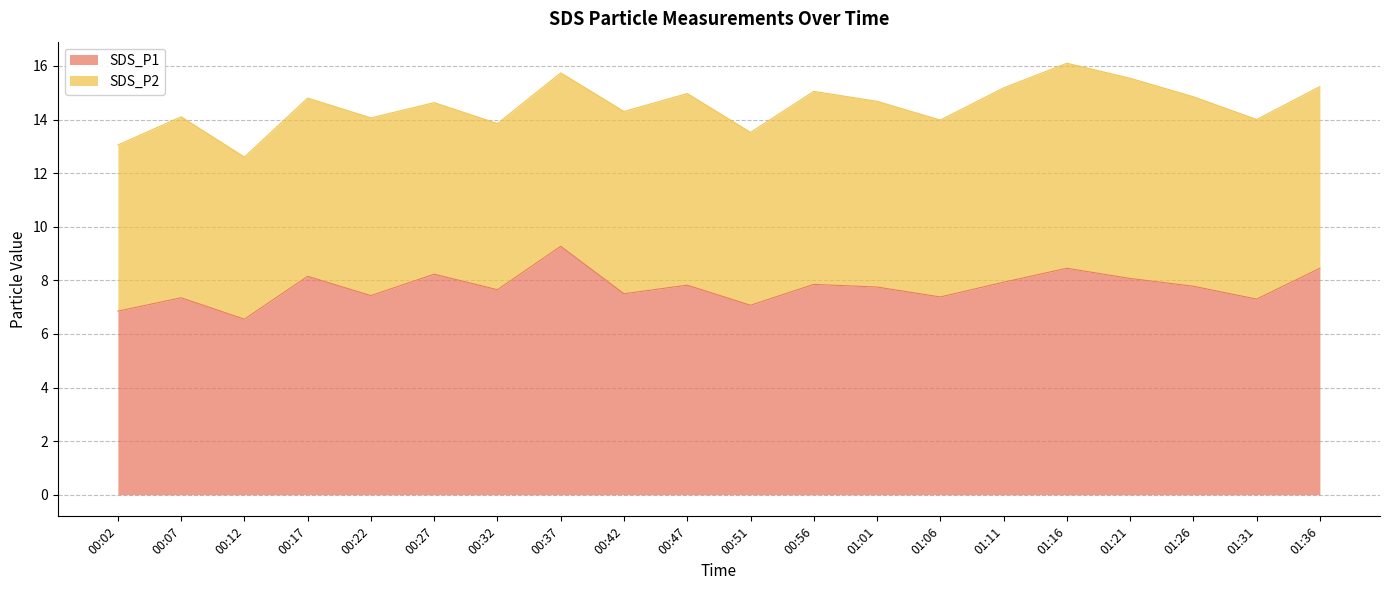

Reading left to right, extract all data points from this chart.

00:02=6.8	00:07=7.3	00:12=6.5	00:17=8.2	00:22=7.4	00:27=8.2	00:32=7.7	00:37=9.3	00:42=7.5	00:47=7.8	00:51=7.1	00:56=7.8	01:01=7.8	01:06=7.4	01:11=7.9	01:16=8.4	01:21=8.1	01:26=7.8	01:31=7.3	01:36=8.4